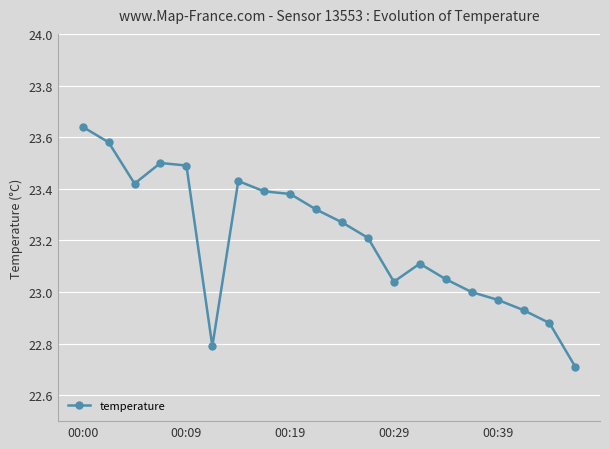

What is the smallest value displayed?

22.7